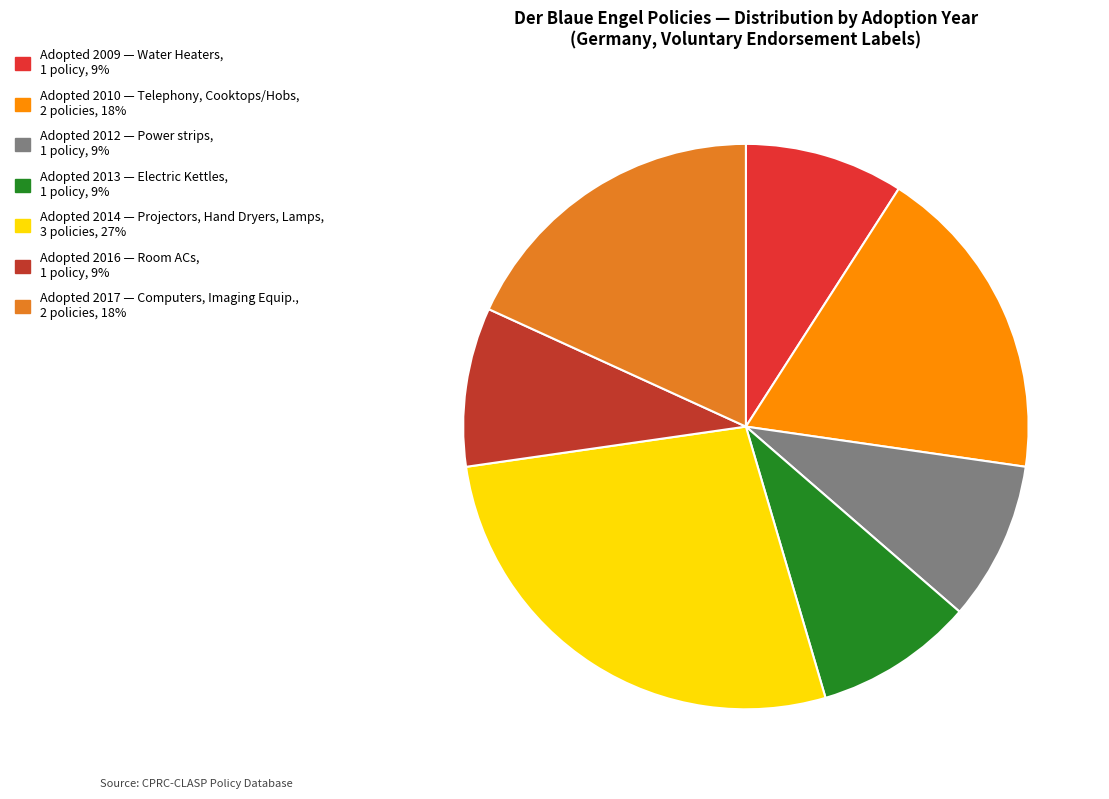

Count the number of slices in the pie.

7